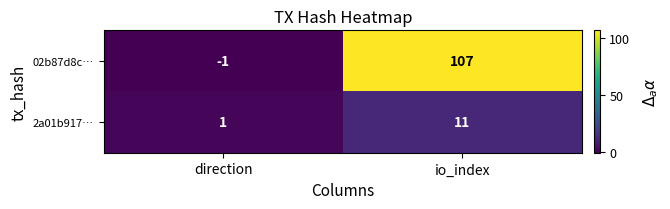

Which series changed the most between direction and io_index?

02b87d8c…